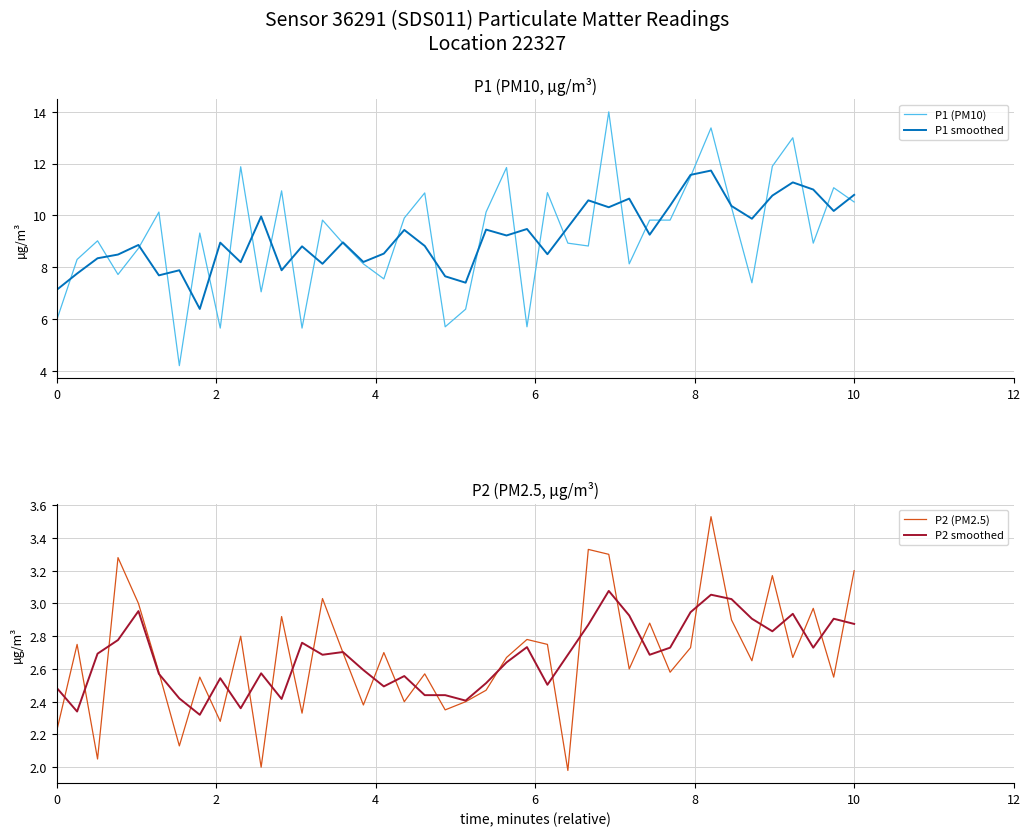

The P1 smoothed series shows 18.7 at 10. True or false?

False